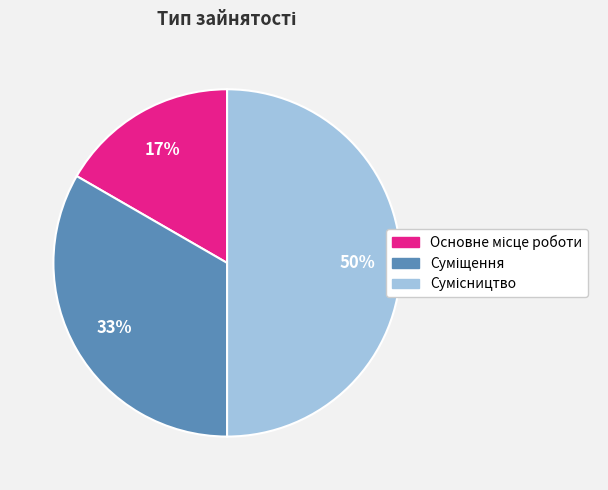

To the nearest percent, what is the difference between the largest and smallest slice percentages?

33%